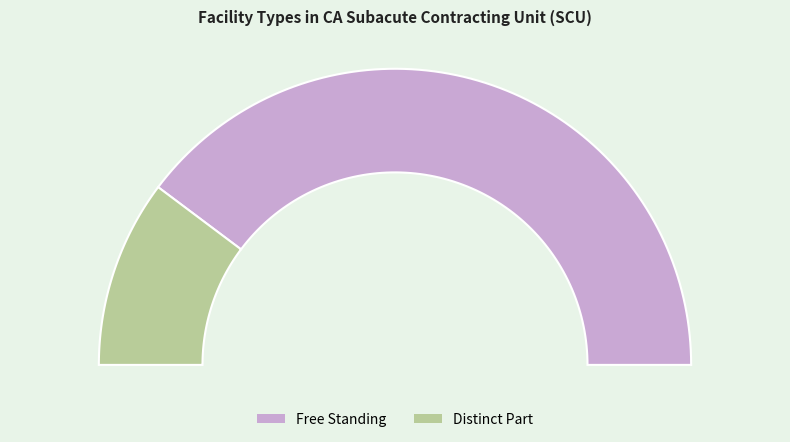

To the nearest percent, what portion does Free Standing represent?

80%